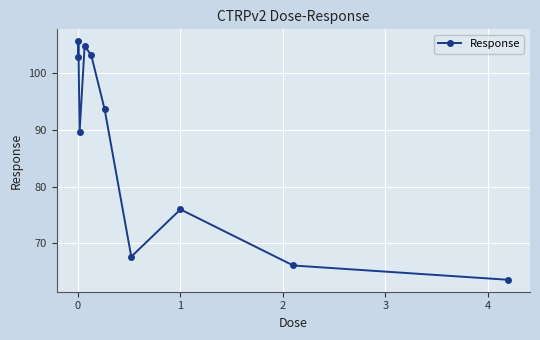

What is the sum of all values?

873.2